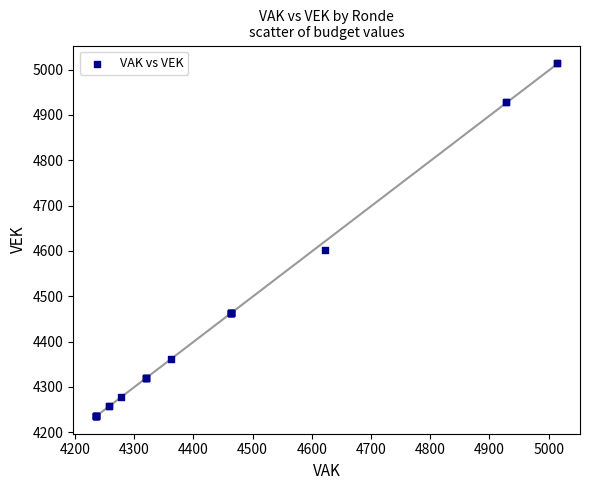

What Y value in the scatter plot is closest to 4625?

4601